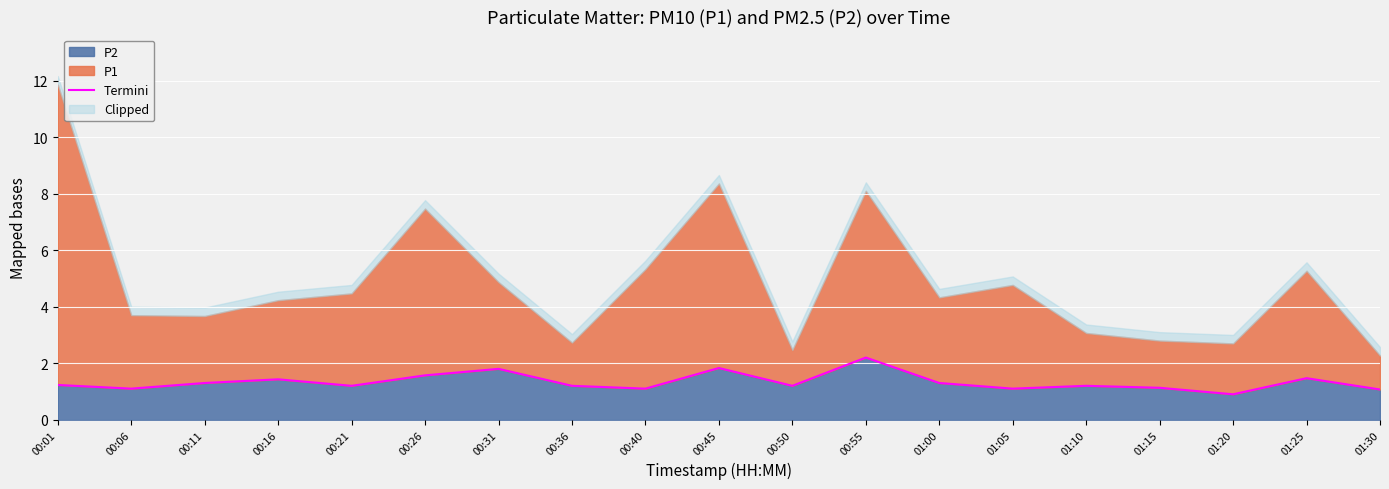

What is the label of the 3rd point from the left?

00:11